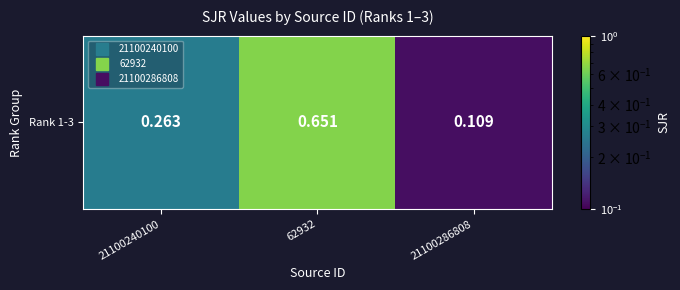

What is the sum of the values at 21100286808 and 62932?

0.8